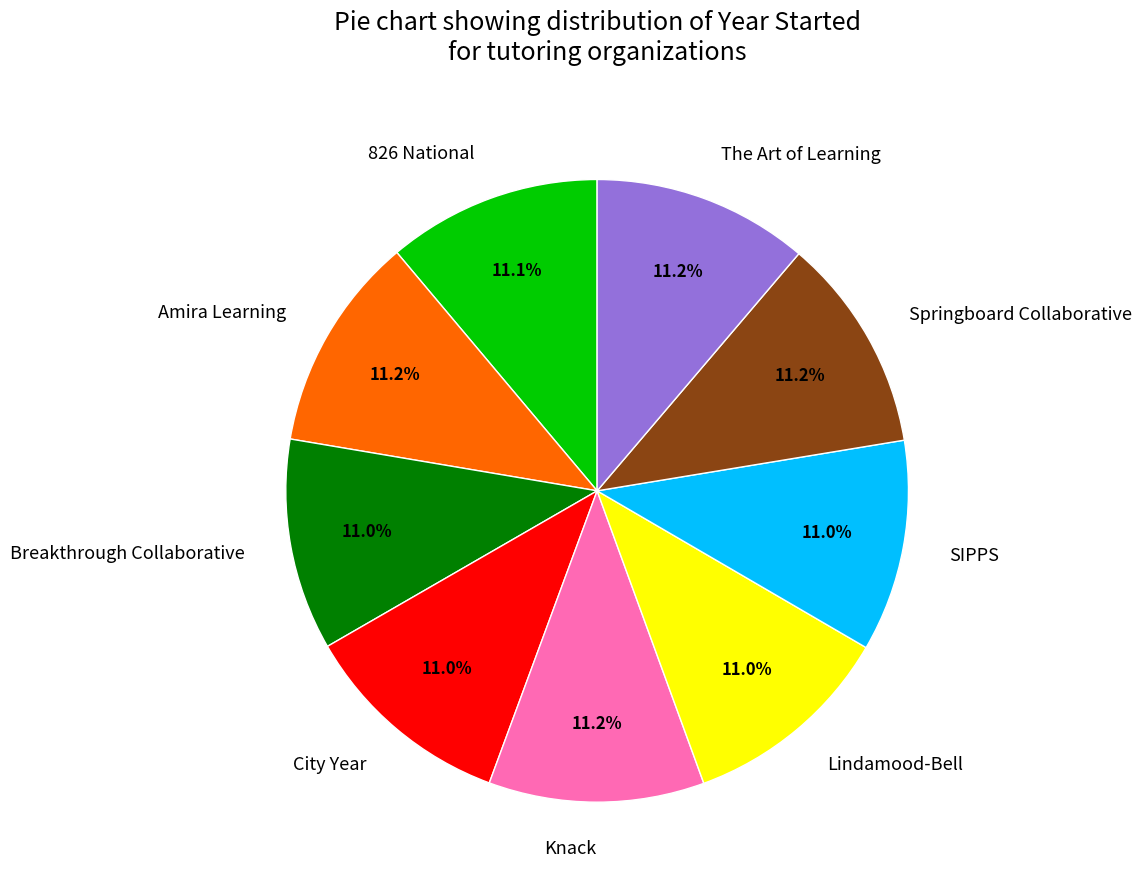

What is the ratio of the value at Knack to the value at City Year?

1.0